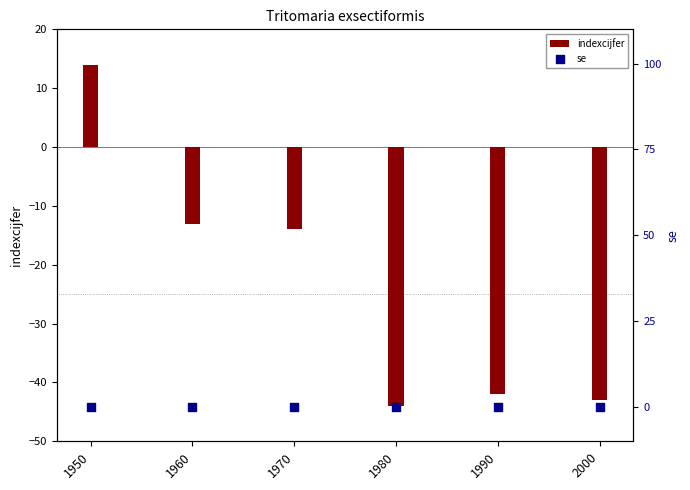

Which series has the widest spread of Y values?

indexcijfer